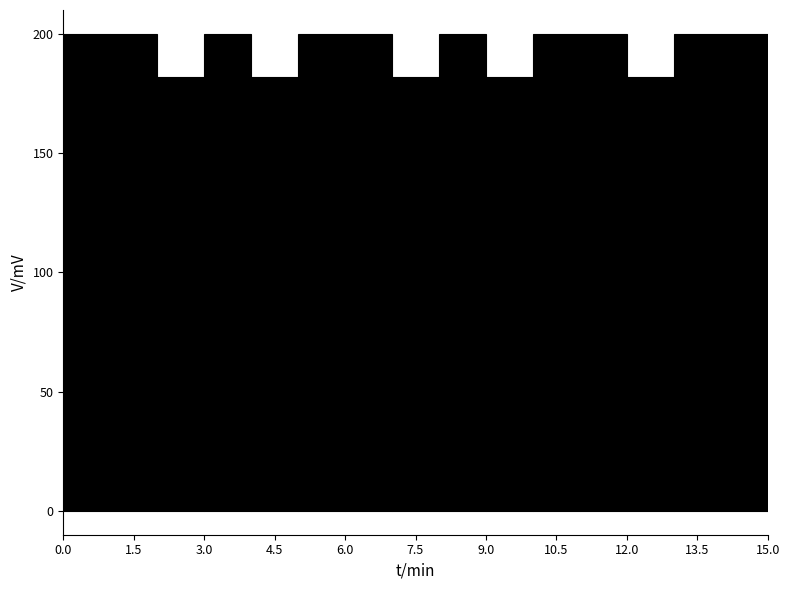

Reading left to right, transcribe this chart: for each bar, give the range it covers on the x-axis and its height. The values are not printed on the chart, so give them approximately, as read against the axis.

0 to 1: 200
1 to 2: 200
2 to 3: 180
3 to 4: 200
4 to 5: 180
5 to 6: 200
6 to 7: 200
7 to 8: 180
8 to 9: 200
9 to 10: 180
10 to 11: 200
11 to 12: 200
12 to 13: 180
13 to 14: 200
14 to 15: 200